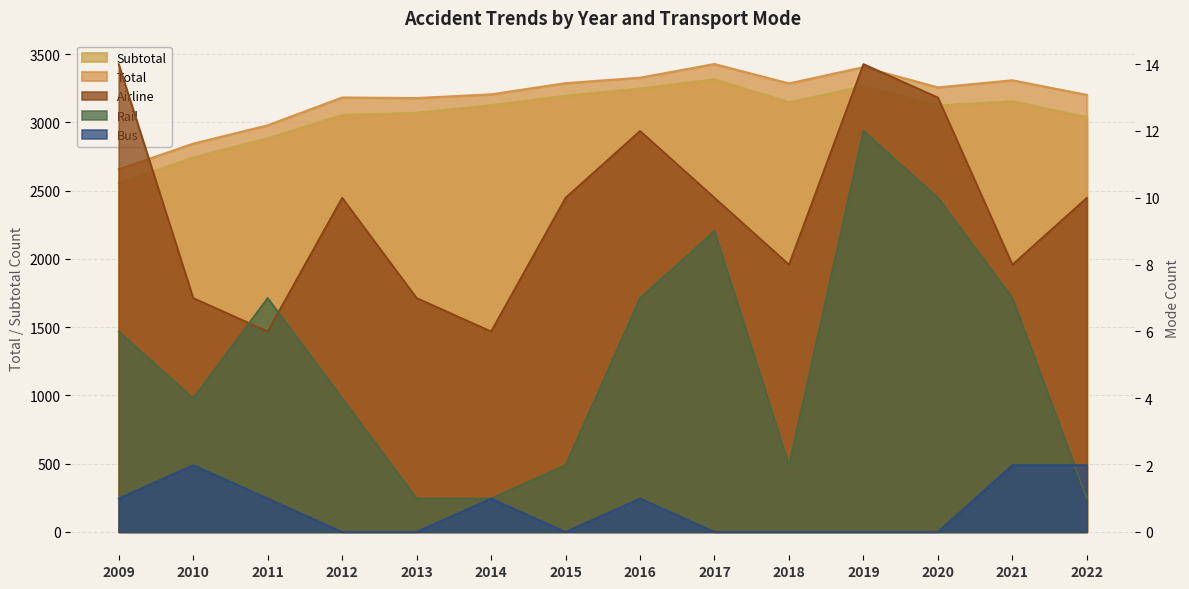

Which series has the largest total across all categories?

Total